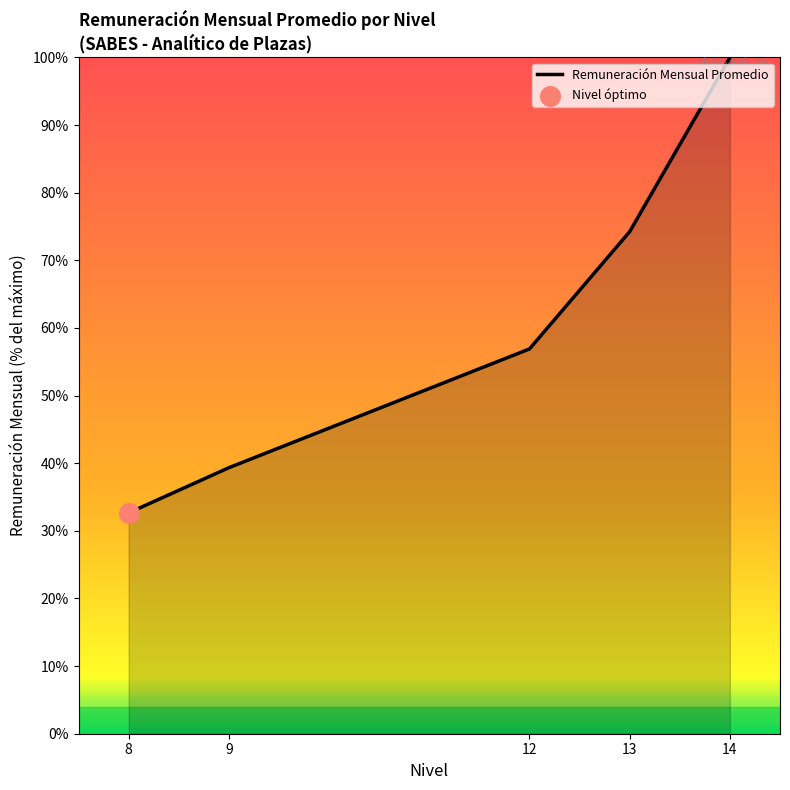

What is the change in value from 12 to 14?

+43.1